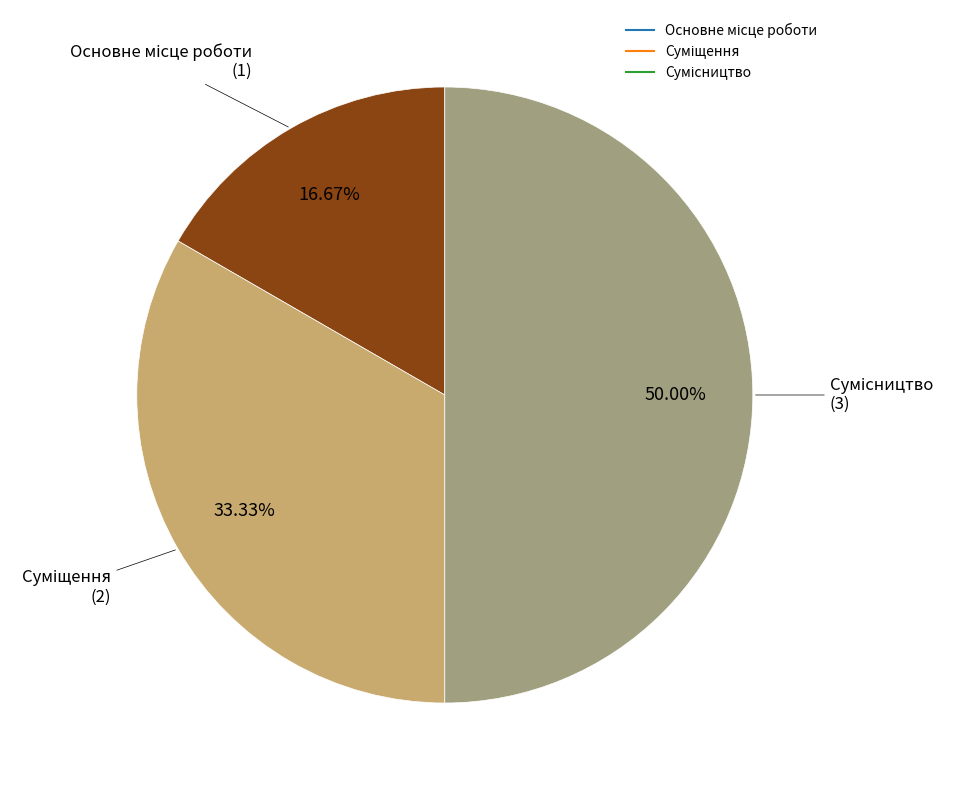

How many slices are in this pie chart?

3